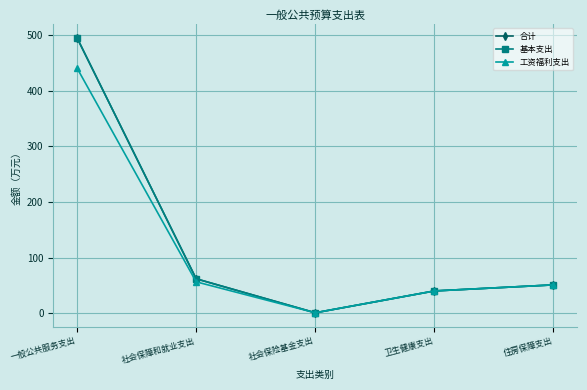

Is this an area chart (filled region under the line)?

No